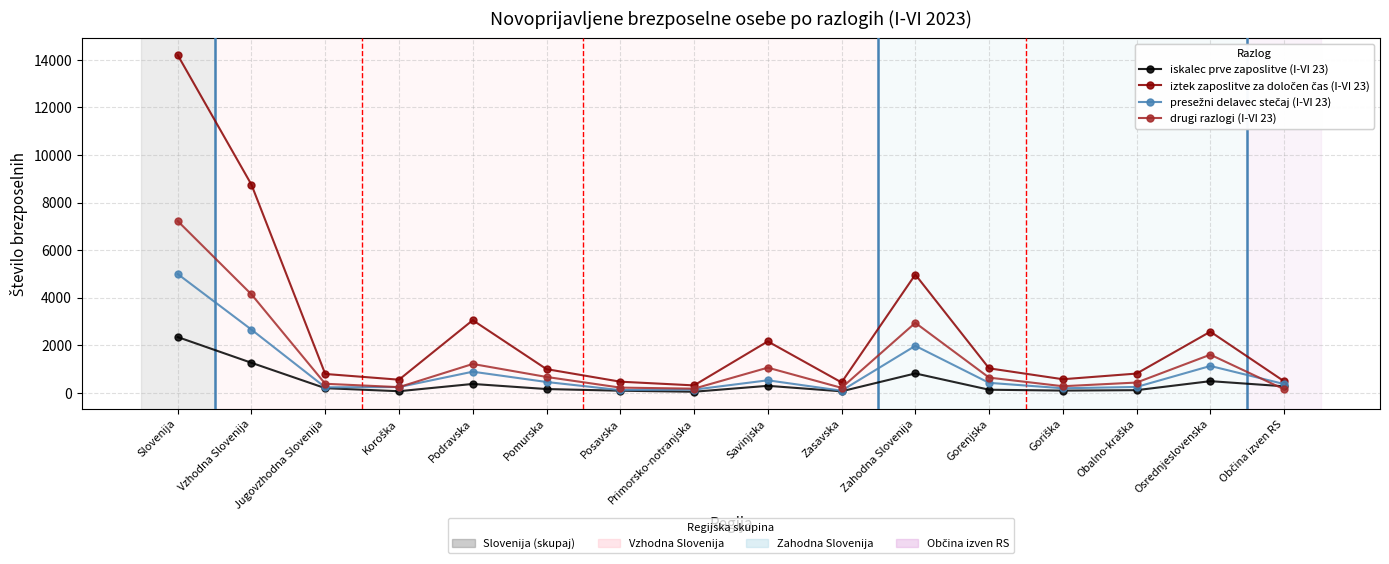

At which category does the chart reach its peak across all series?

Slovenija